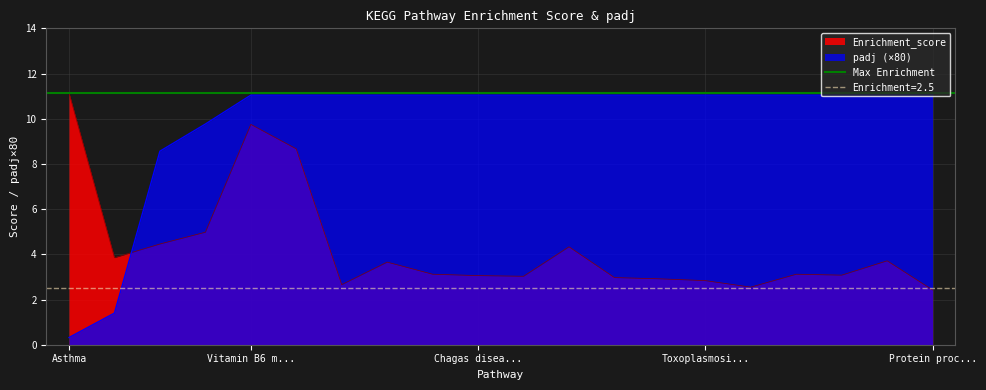

Which series ends up on top after the final intersection of padj (×80) and Enrichment_score?

padj (×80)